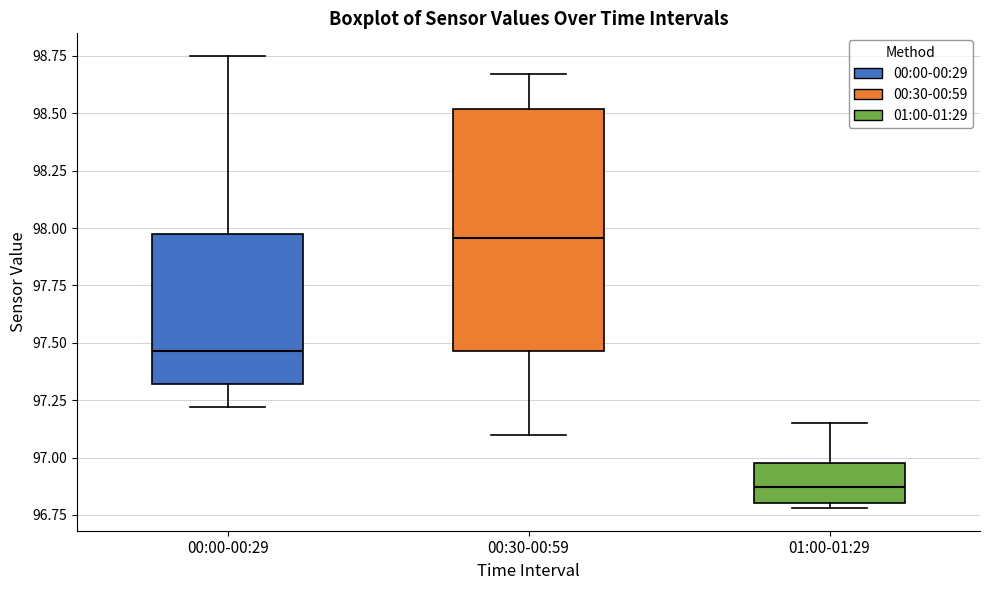

Reading left to right, transcribe this box plot: for each box, give where its median line is, the range the box spans, and where its two whiskers end, as read against the y-axis. The values are not printed on the chart, so give them approximately, as read against the axis.

00:00-00:29: median 97.45, box 97.30 to 98.00, whiskers 97.20 to 98.75
00:30-00:59: median 97.95, box 97.45 to 98.50, whiskers 97.10 to 98.65
01:00-01:29: median 96.85, box 96.80 to 97.00, whiskers 96.80 (just below the box's lower edge) to 97.15